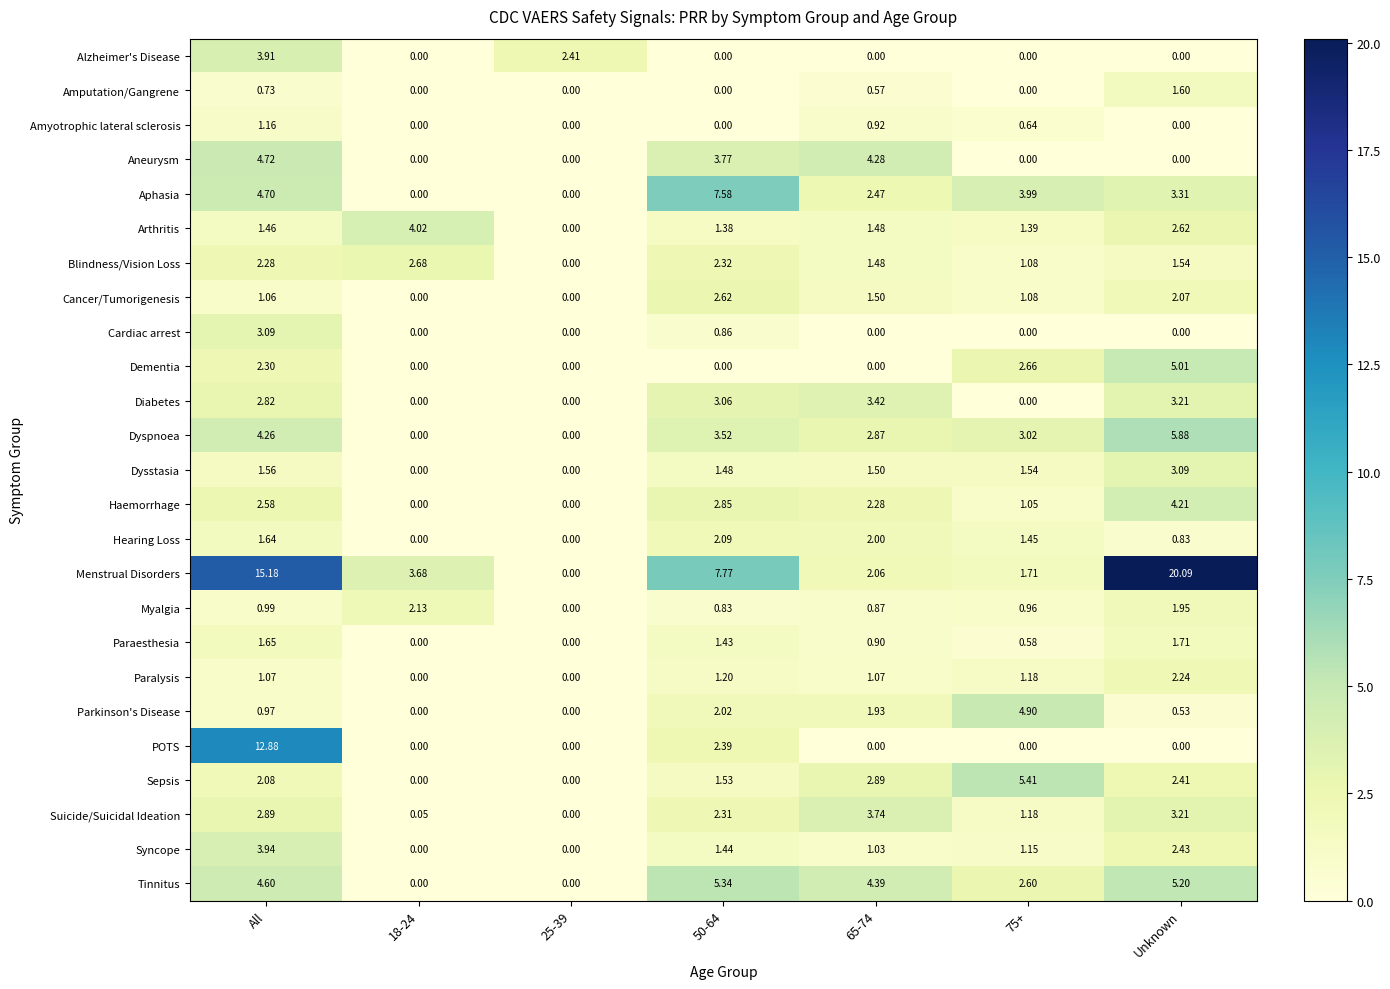

What is the spread (max minus min) of values at 75+?

5.4